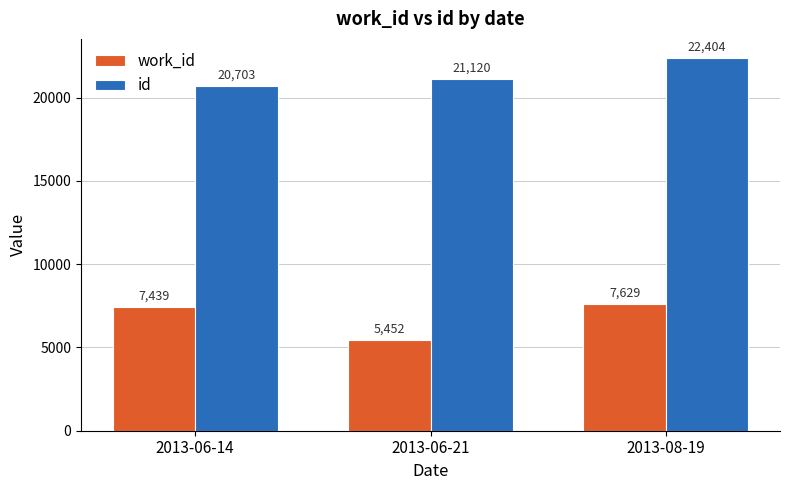

Which series has the widest spread of values?

work_id